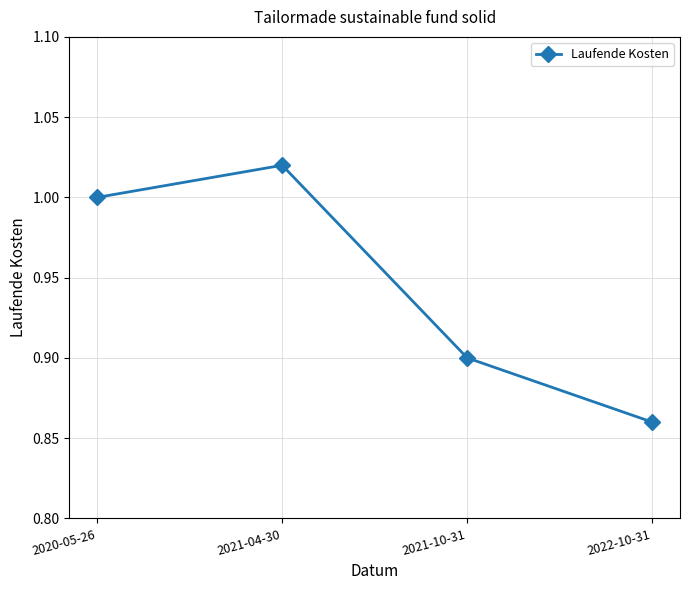

How many lines are shown in the chart?

1